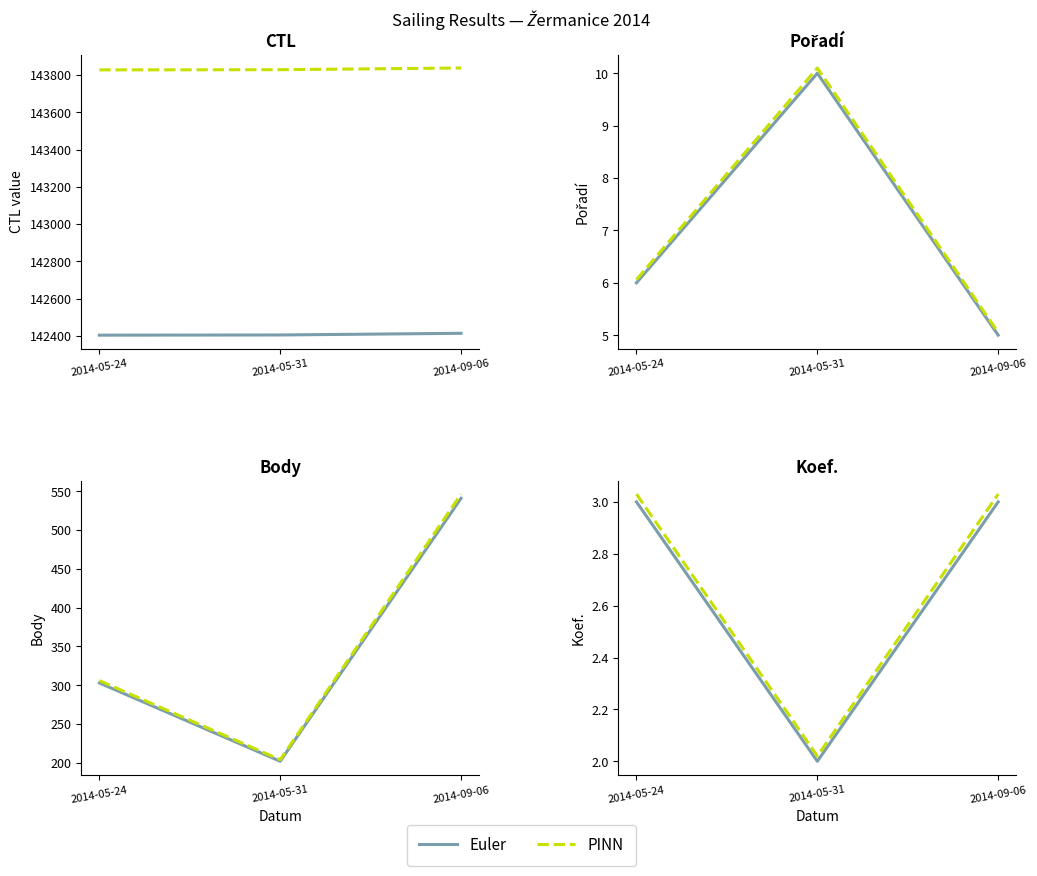

What is the approximate value of Euler at 2014-05-31?

2.0